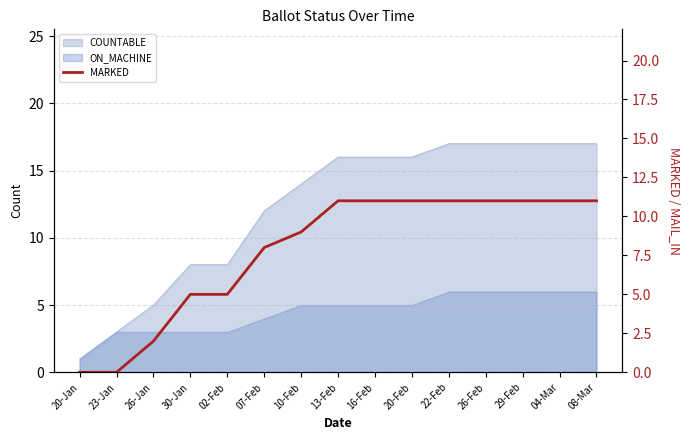

What is the maximum value shown in the chart?

11